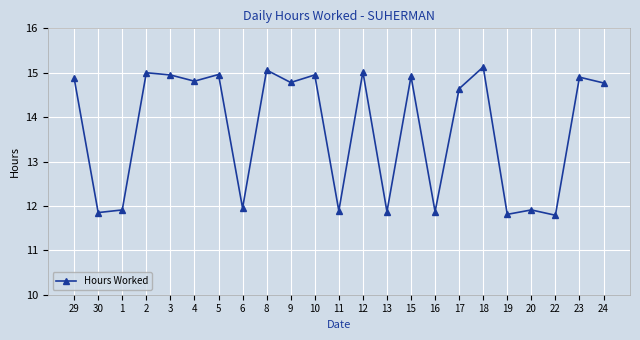

How many points are lower than both their immediate neighbors (excluding endpoints)?

9